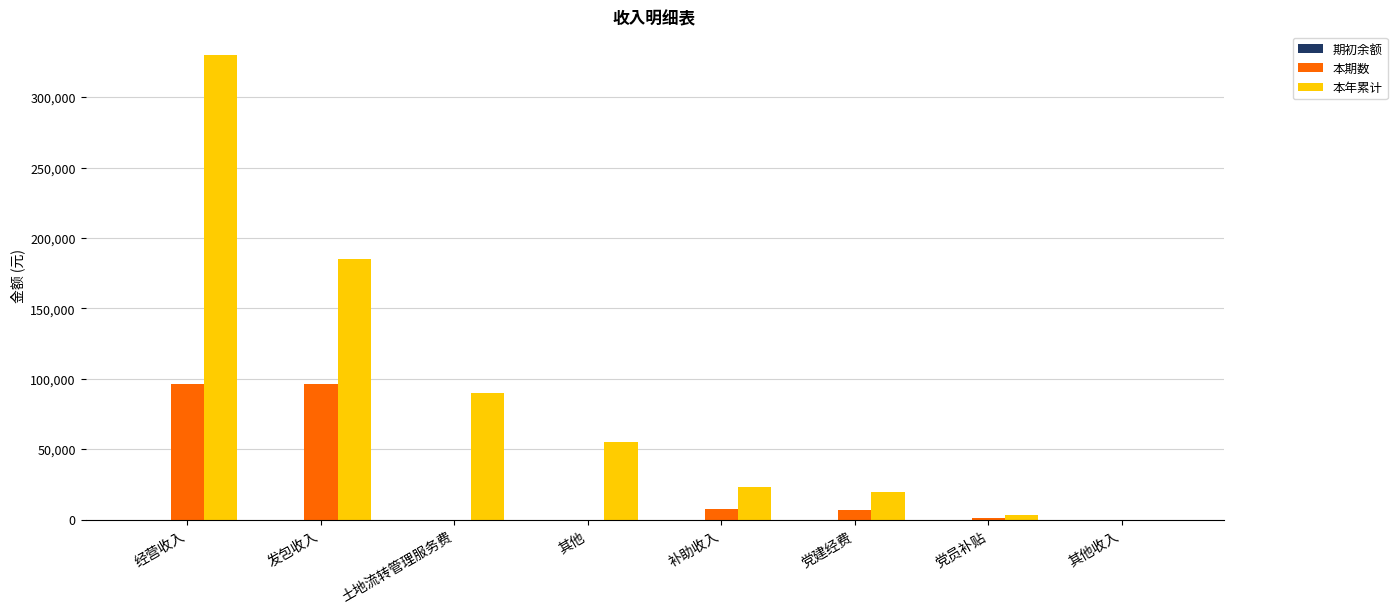

What is the sum of all 本期数 values?

208184.4